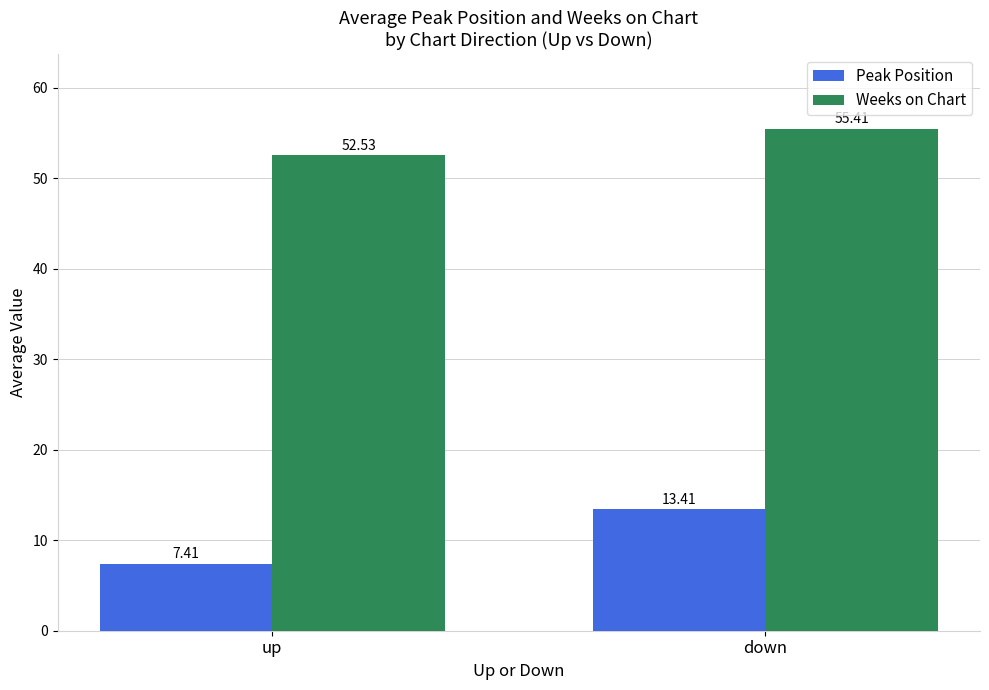

Reading right to left, what are all the values shown in this chart?

Peak Position: down=13.4	up=7.4
Weeks on Chart: down=55.4	up=52.5